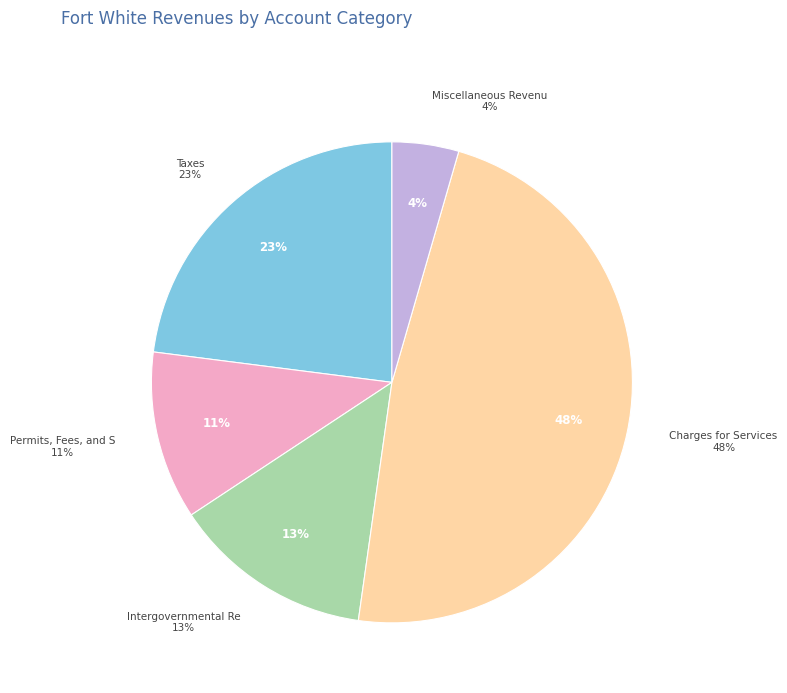

Rank the categories by value from lowest to highest.

Miscellaneous Revenues, Permits, Fees, and Special Assessments, Intergovernmental Revenue, Taxes, Charges for Services